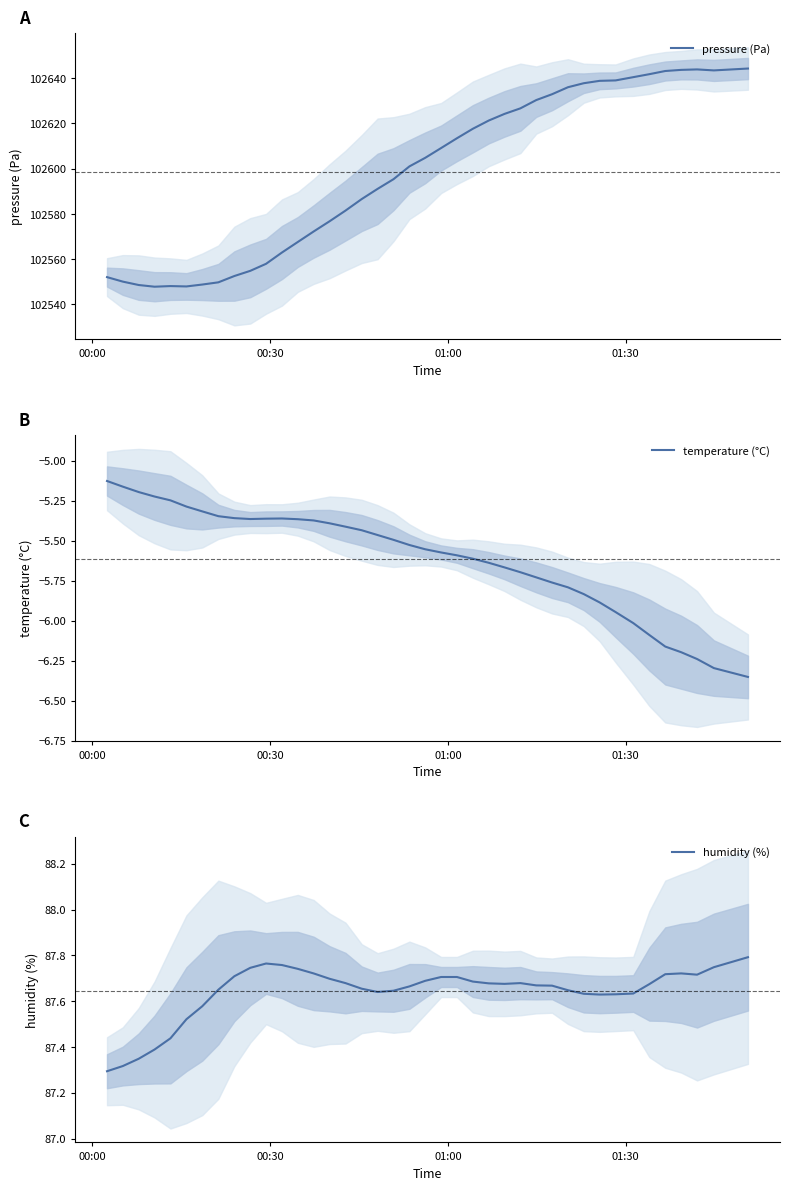

Reading left to right, list all the values displayed in this chart.

pressure (Pa): 102552.1	102550.1	102548.6	102547.8	102548.1	102547.9	102548.8	102549.8	102552.5	102554.8	102557.9	102562.9	102567.6	102572.2	102576.7	102581.4	102586.5	102591.0	102595.3	102601.0	102604.7	102609.1	102613.4	102617.6	102621.2	102624.2	102626.6	102630.3	102632.8	102635.9	102637.7	102638.8	102638.9	102640.4	102641.7	102643.1	102643.6	102643.8	102643.4	102644.2
temperature (°C): -5.1	-5.2	-5.2	-5.2	-5.2	-5.3	-5.3	-5.3	-5.4	-5.4	-5.4	-5.4	-5.4	-5.4	-5.4	-5.4	-5.4	-5.5	-5.5	-5.5	-5.6	-5.6	-5.6	-5.6	-5.6	-5.7	-5.7	-5.7	-5.8	-5.8	-5.8	-5.9	-5.9	-6.0	-6.1	-6.2	-6.2	-6.2	-6.3	-6.4
humidity (%): 87.3	87.3	87.3	87.4	87.4	87.5	87.6	87.7	87.7	87.7	87.8	87.8	87.7	87.7	87.7	87.7	87.7	87.6	87.6	87.7	87.7	87.7	87.7	87.7	87.7	87.7	87.7	87.7	87.7	87.6	87.6	87.6	87.6	87.6	87.7	87.7	87.7	87.7	87.7	87.8